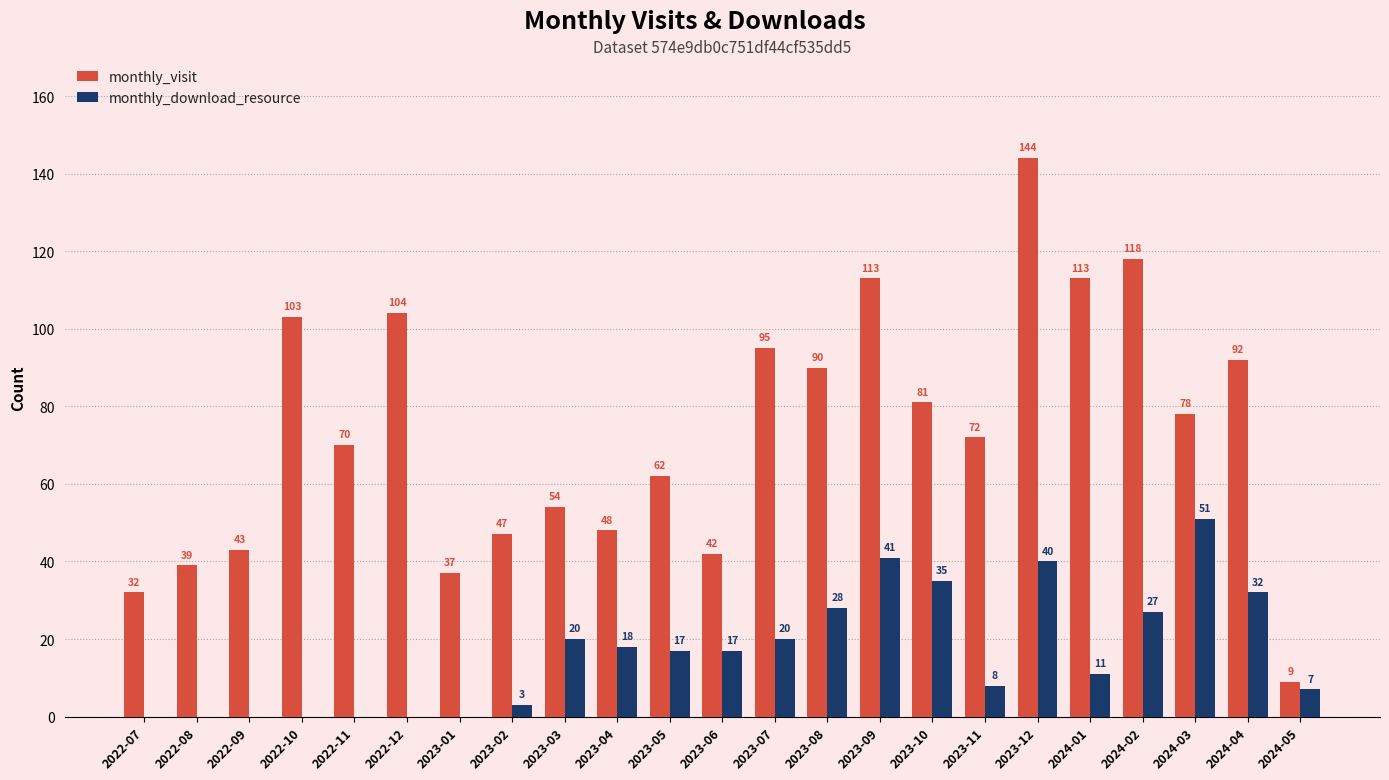

Which series changed the most between 2023-07 and 2023-11?

monthly_visit